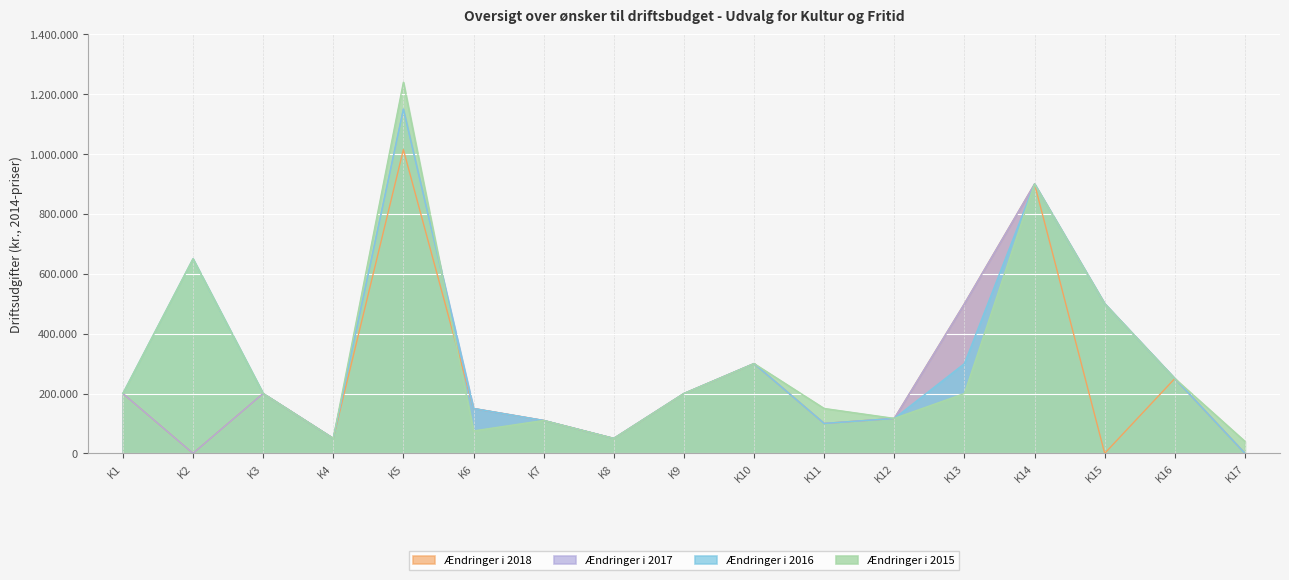

How many interior local valleys does the Ændringer i 2016 series have?

3